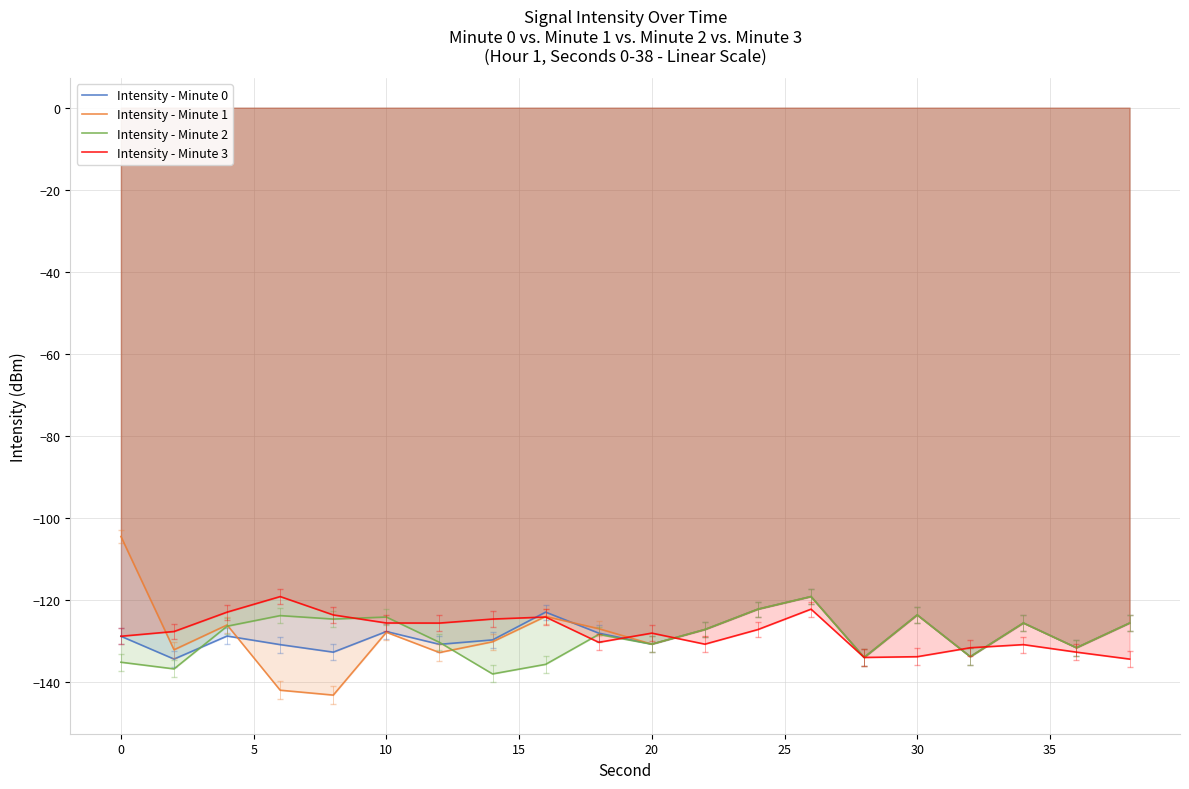

The value of Intensity - Minute 2 at 20 is -130.7. True or false?

True